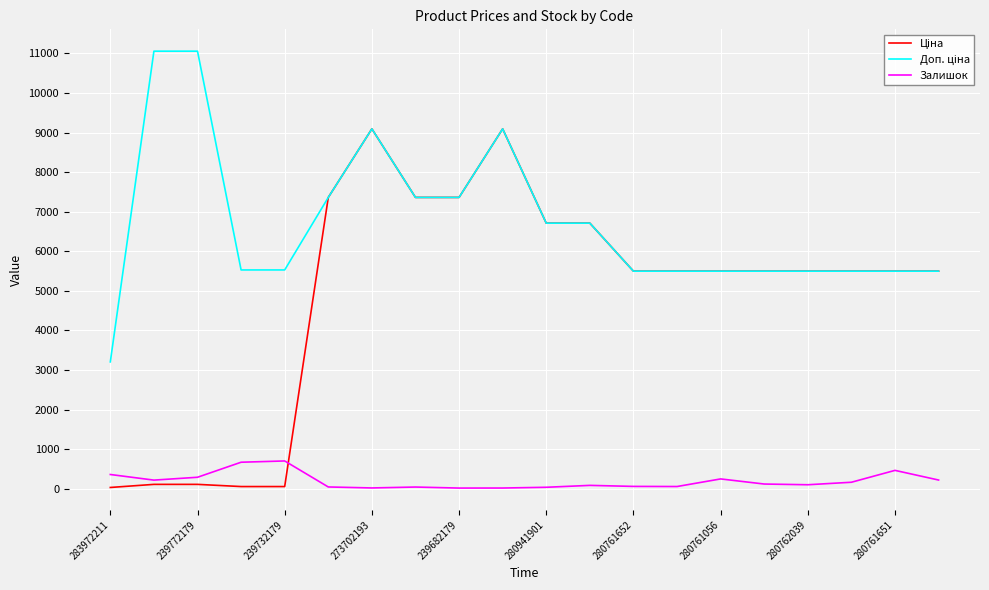

At how many categories does at least one series exceed 4338?

19